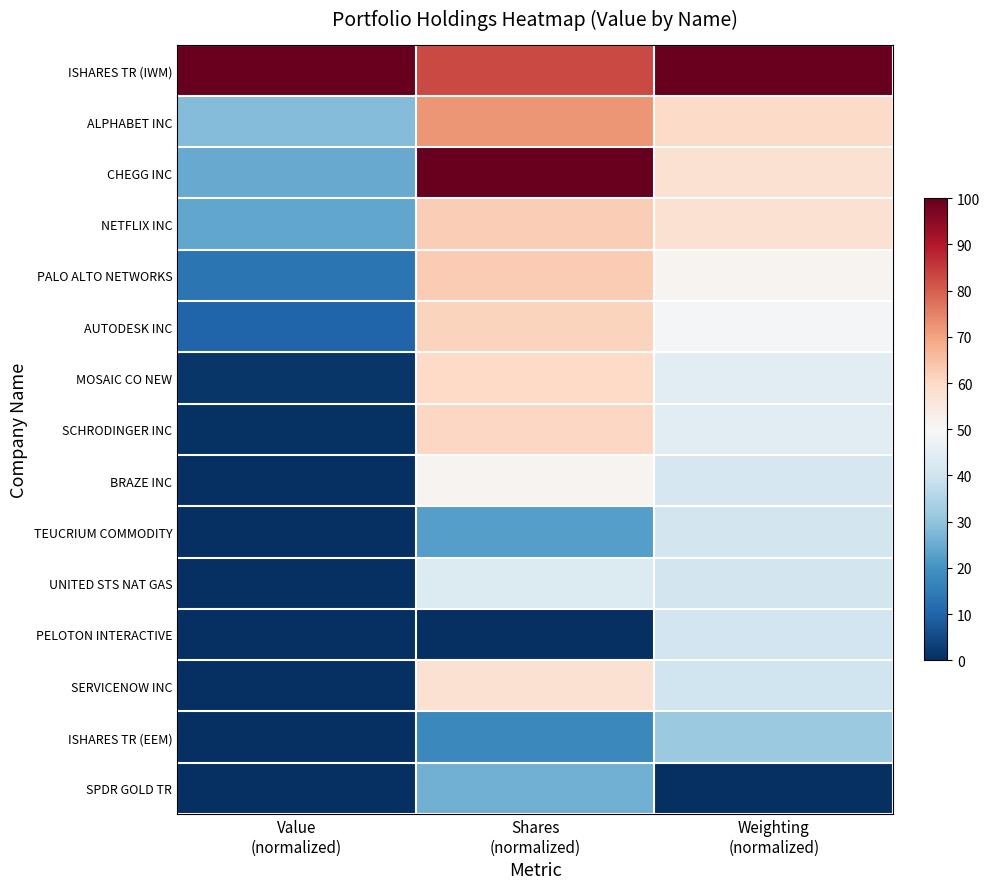

Reading right to left, extract all data points from this chart.

ISHARES TR (IWM): Weighting
(normalized)=100.0	Shares
(normalized)=83.0	Value
(normalized)=100.0
ALPHABET INC: Weighting
(normalized)=59.7	Shares
(normalized)=72.3	Value
(normalized)=28.3
CHEGG INC: Weighting
(normalized)=57.7	Shares
(normalized)=100.0	Value
(normalized)=24.6
NETFLIX INC: Weighting
(normalized)=57.4	Shares
(normalized)=62.2	Value
(normalized)=24.2
PALO ALTO NETWORKS: Weighting
(normalized)=51.5	Shares
(normalized)=62.9	Value
(normalized)=13.6
AUTODESK INC: Weighting
(normalized)=49.4	Shares
(normalized)=61.0	Value
(normalized)=9.9
MOSAIC CO NEW: Weighting
(normalized)=44.6	Shares
(normalized)=60.1	Value
(normalized)=1.4
SCHRODINGER INC: Weighting
(normalized)=44.2	Shares
(normalized)=60.3	Value
(normalized)=0.7
BRAZE INC: Weighting
(normalized)=41.7	Shares
(normalized)=51.5	Value
(normalized)=0.0
TEUCRIUM COMMODITY: Weighting
(normalized)=41.0	Shares
(normalized)=22.4	Value
(normalized)=0.0
UNITED STS NAT GAS: Weighting
(normalized)=40.7	Shares
(normalized)=43.0	Value
(normalized)=0.0
PELOTON INTERACTIVE: Weighting
(normalized)=40.3	Shares
(normalized)=0.0	Value
(normalized)=0.0
SERVICENOW INC: Weighting
(normalized)=39.9	Shares
(normalized)=57.6	Value
(normalized)=0.0
ISHARES TR (EEM): Weighting
(normalized)=31.5	Shares
(normalized)=17.9	Value
(normalized)=0.0
SPDR GOLD TR: Weighting
(normalized)=0.0	Shares
(normalized)=25.9	Value
(normalized)=0.0